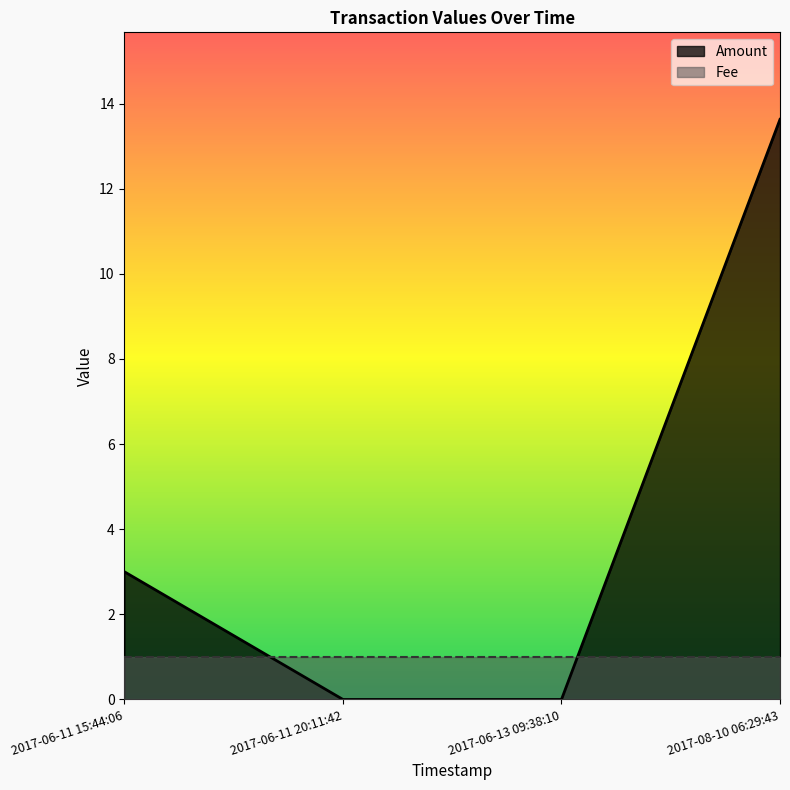

At how many categories does at least one series exceed 11?

1